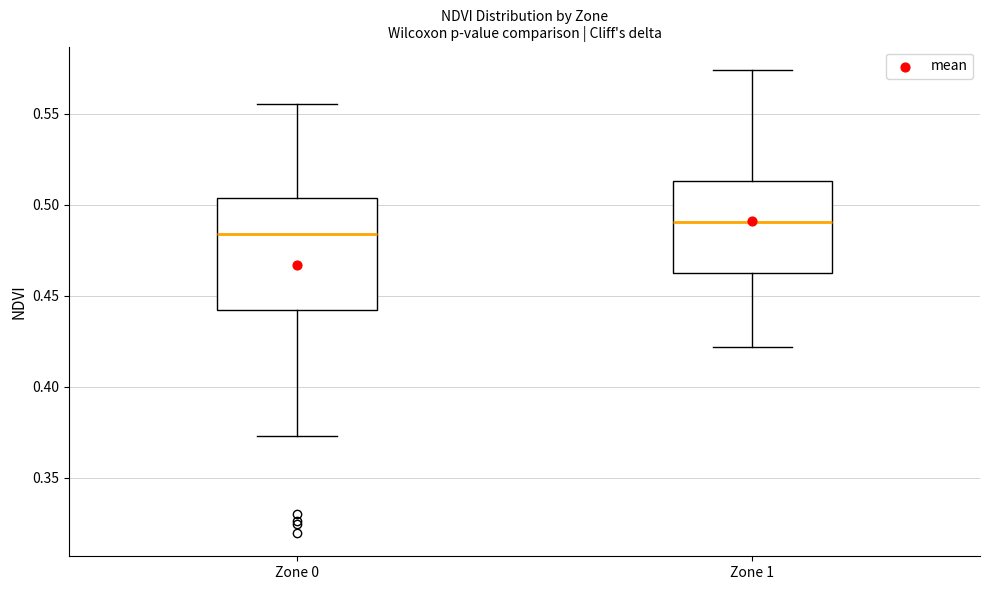

Where does the median line of the box for Zone 0 sit on the y-axis? The values are not printed on the chart, so give them approximately, as read against the axis.

0.485